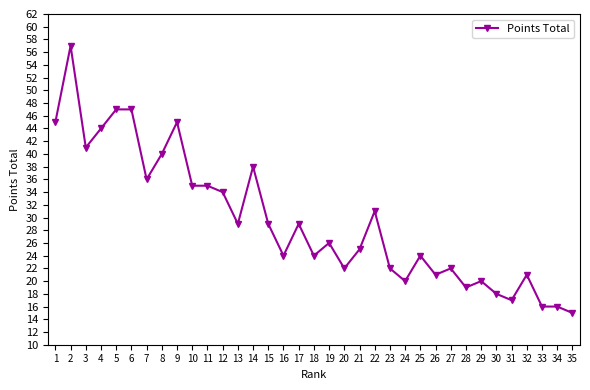

What is the difference between the values at 15 and 23?

7